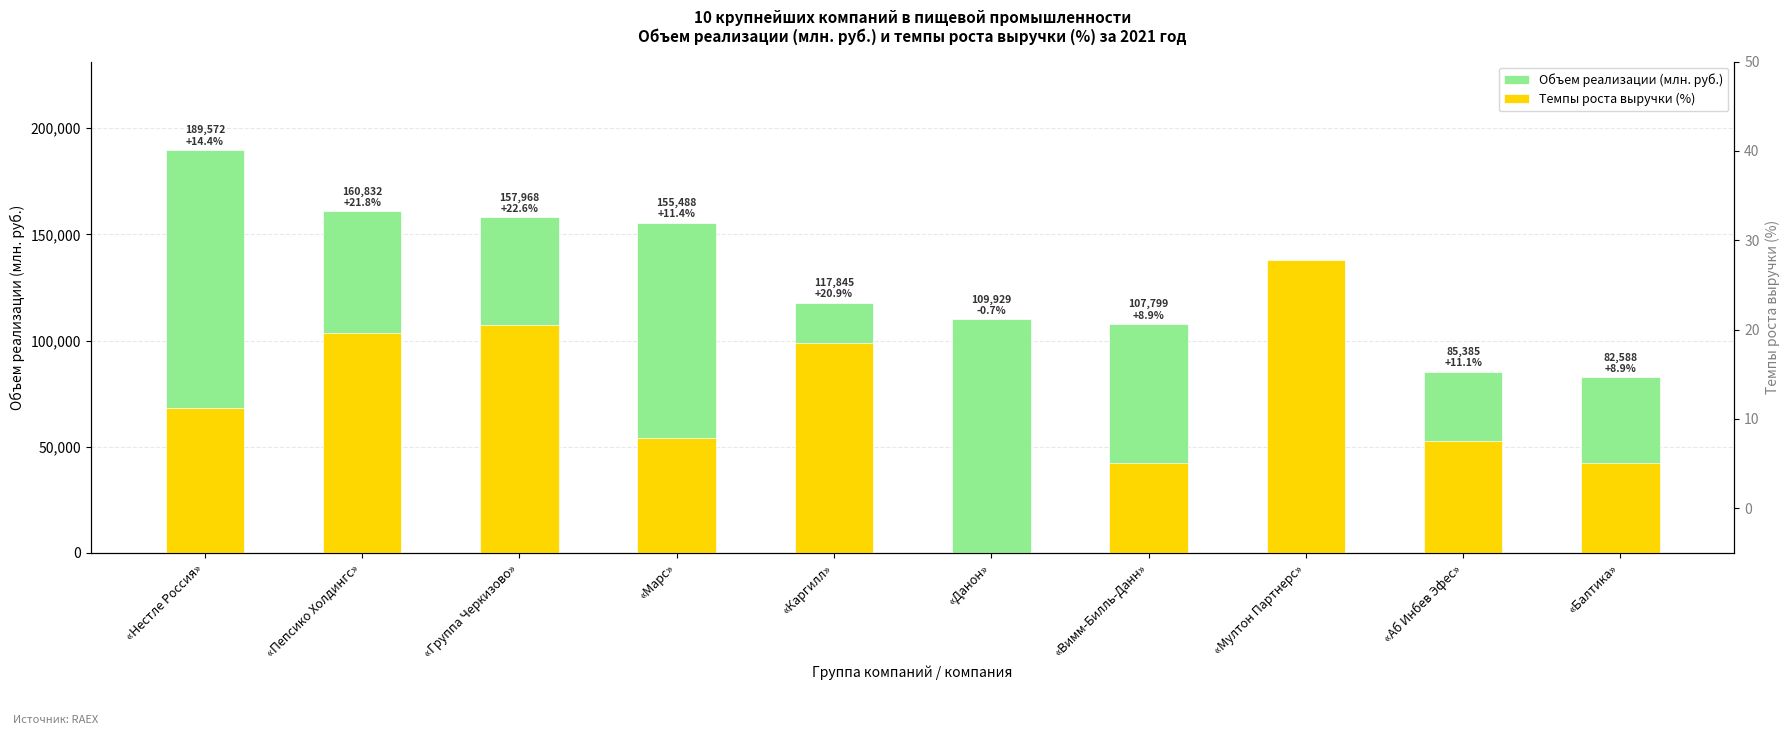

Is the value of Объем реализации (млн. руб.) at «Нестле Россия» greater than the value of Темпы роста выручки (%) at «Нестле Россия»?

Yes